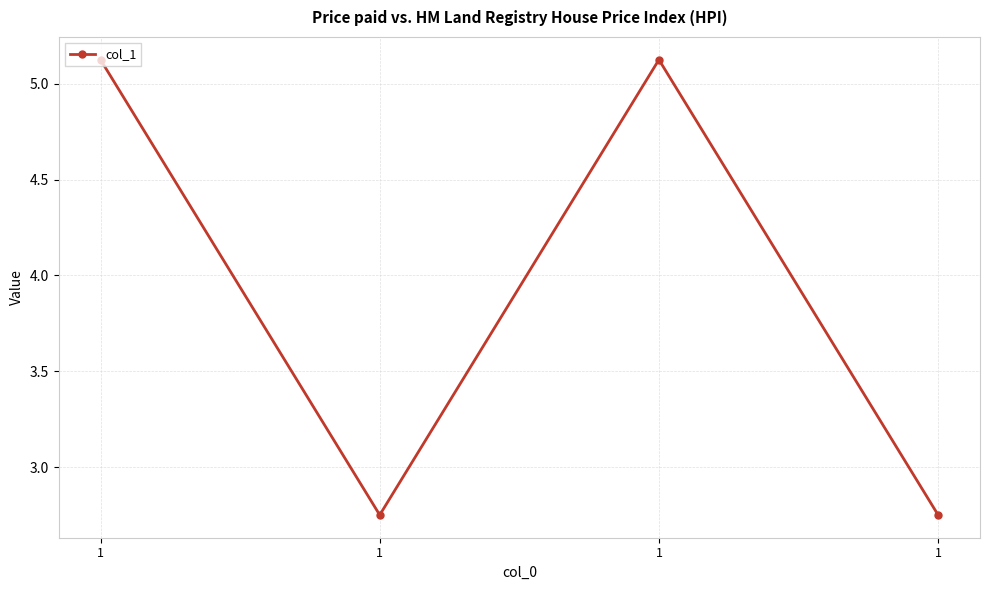

Does the chart display data point markers on the line(s)?

Yes